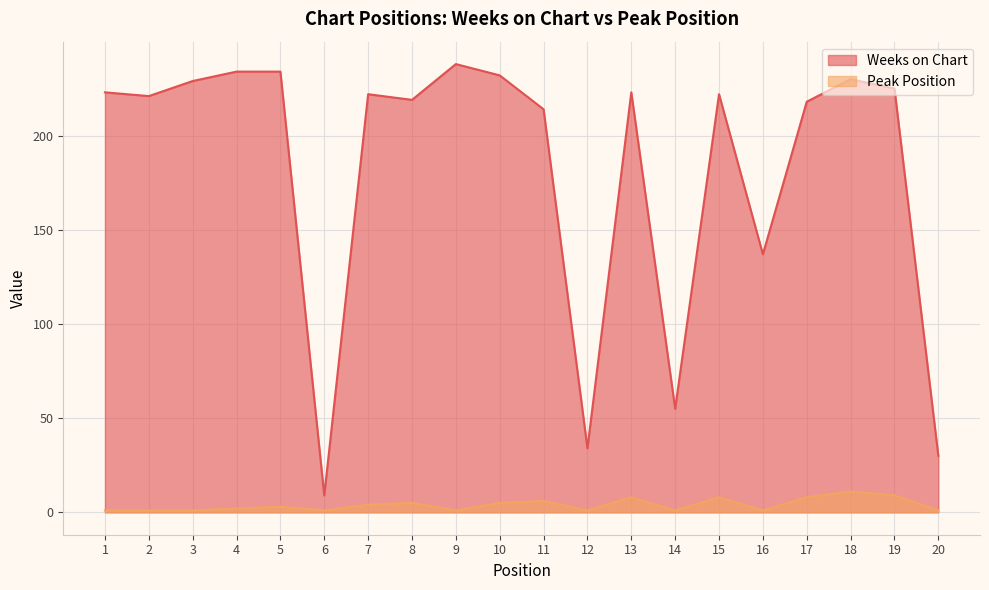

Rank the series at 18 from lowest to highest value.

Peak Position, Weeks on Chart